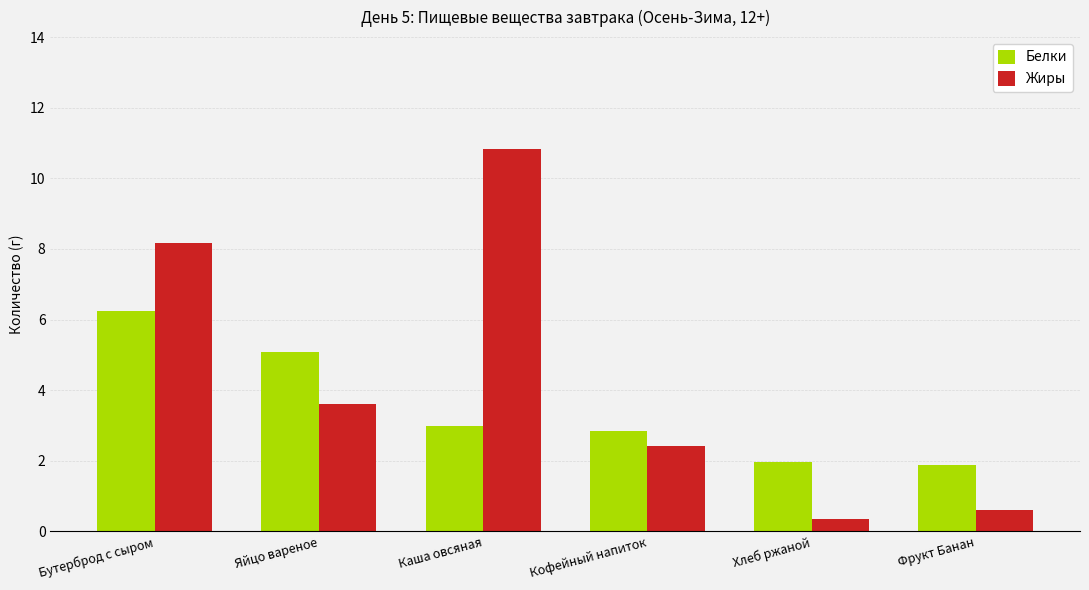

What is the sum of the Белки values at Фрукт Банан and Кофейный напиток?

4.7